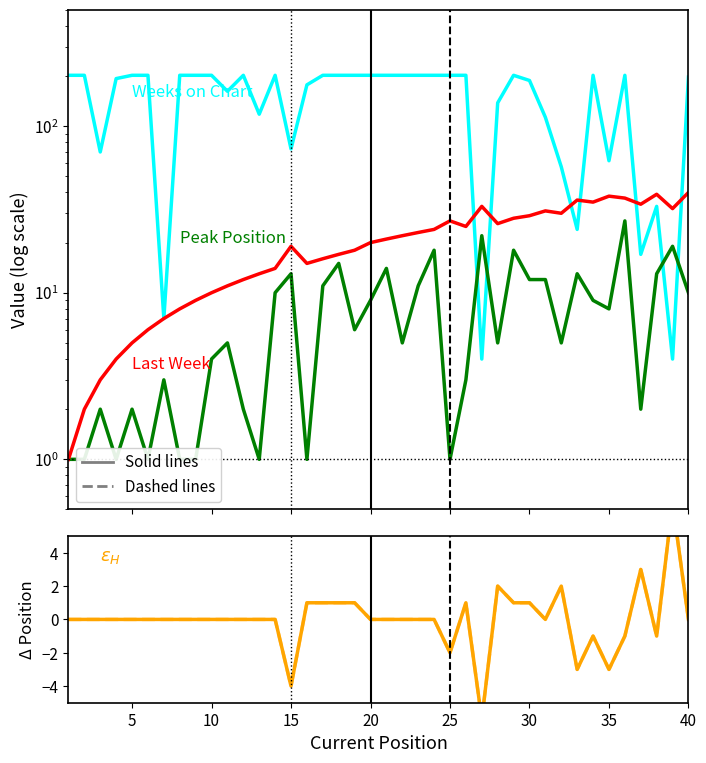

Reading right to left, extract all data points from this chart.

Weeks on Chart: 197	4	33	17	202	62	202	24	57	113	188	202	138	4	202	202	202	202	202	202	202	202	202	202	177	73	202	118	202	162	202	202	202	7	202	202	193	70	202	202
Peak Position: 10	19	13	2	27	8	9	13	5	12	12	18	5	22	3	1	18	11	5	14	9	6	15	11	1	13	10	1	2	5	4	1	1	3	1	2	1	2	1	1
Last Week: 40	32	39	34	37	38	35	36	30	31	29	28	26	33	25	27	24	23	22	21	20	18	17	16	15	19	14	13	12	11	10	9	8	7	6	5	4	3	2	1
Position – Last Week: 0	7	-1	3	-1	-3	-1	-3	2	0	1	1	2	-6	1	-2	0	0	0	0	0	1	1	1	1	-4	0	0	0	0	0	0	0	0	0	0	0	0	0	0
Position – Last Week (dashed): 0	7	-1	3	-1	-3	-1	-3	2	0	1	1	2	-6	1	-2	0	0	0	0	0	1	1	1	1	-4	0	0	0	0	0	0	0	0	0	0	0	0	0	0